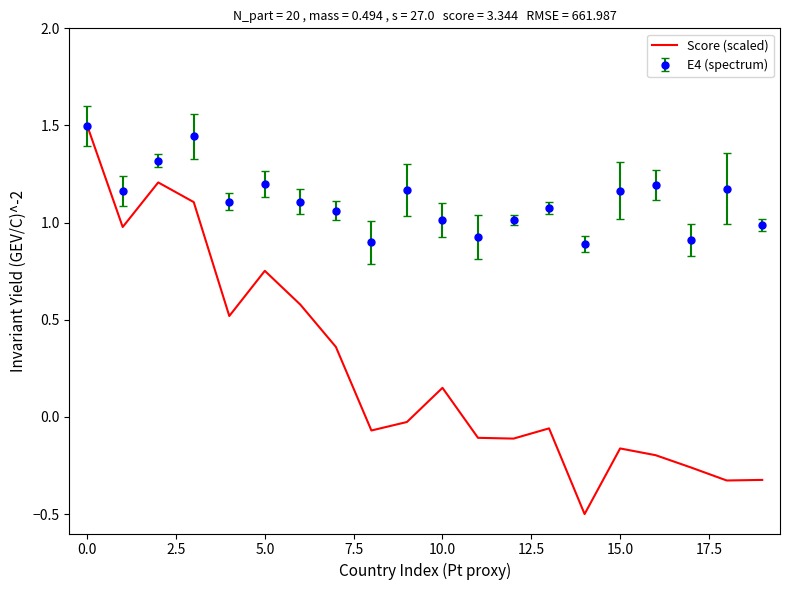

Rank the series by their average value, from lowest to highest.

Score (scaled), E4 (spectrum)